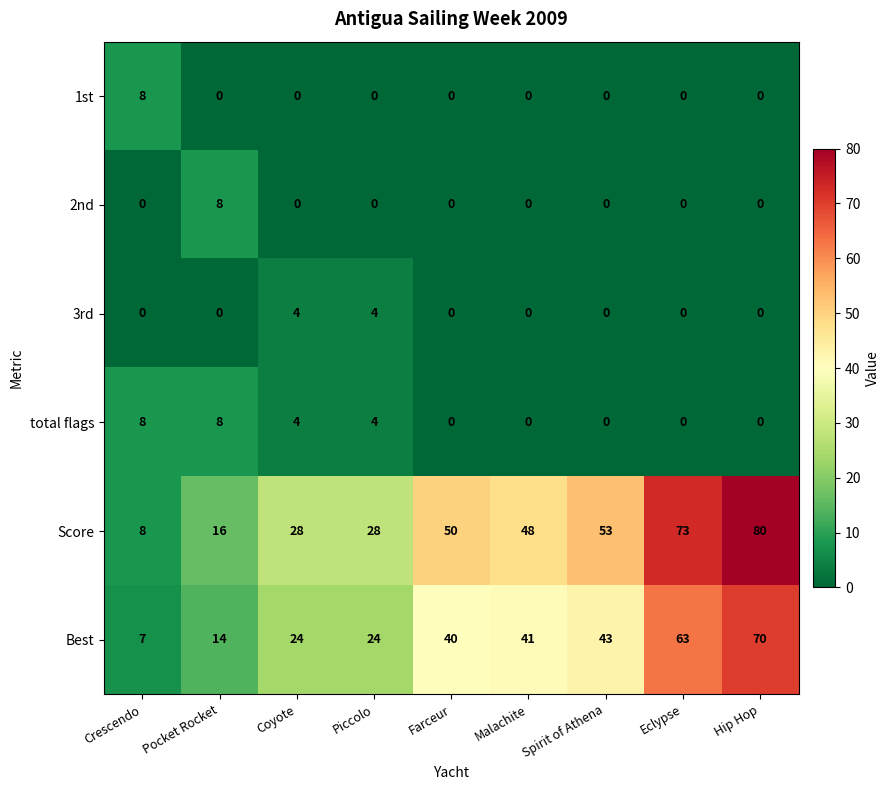

At which category is the sum across all series the highest?

Hip Hop